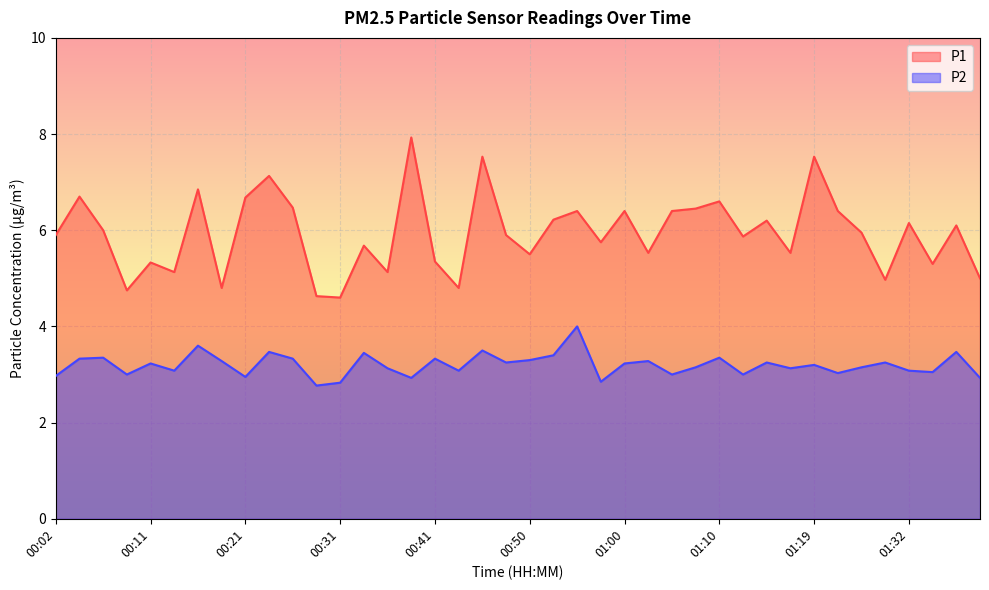

What is the value of the P1 point at the 40th from the left?

5.0